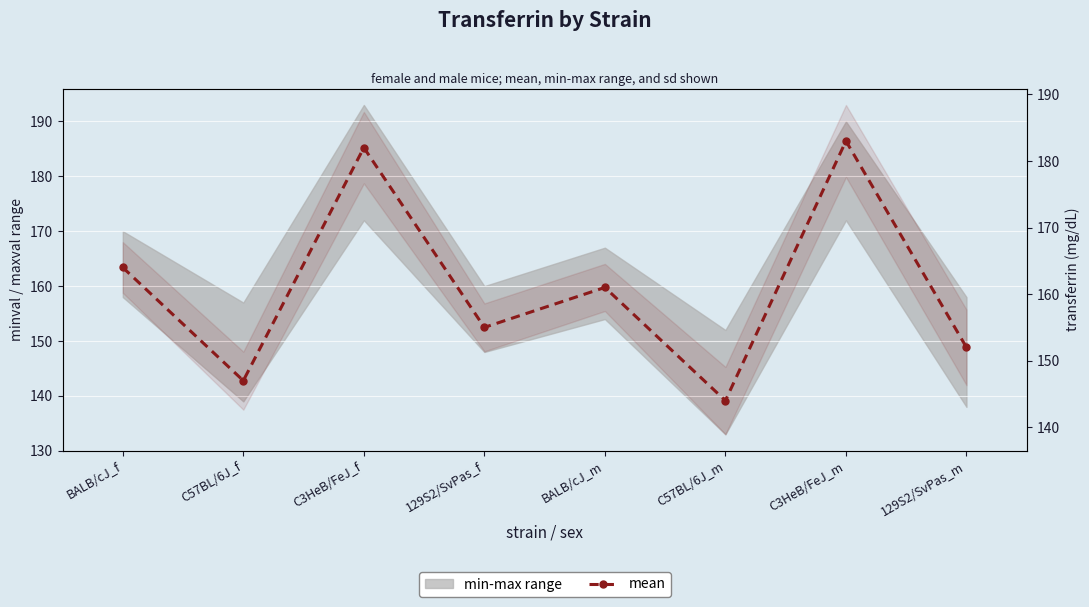

How many points are higher than both their immediate neighbors (excluding endpoints)?

3